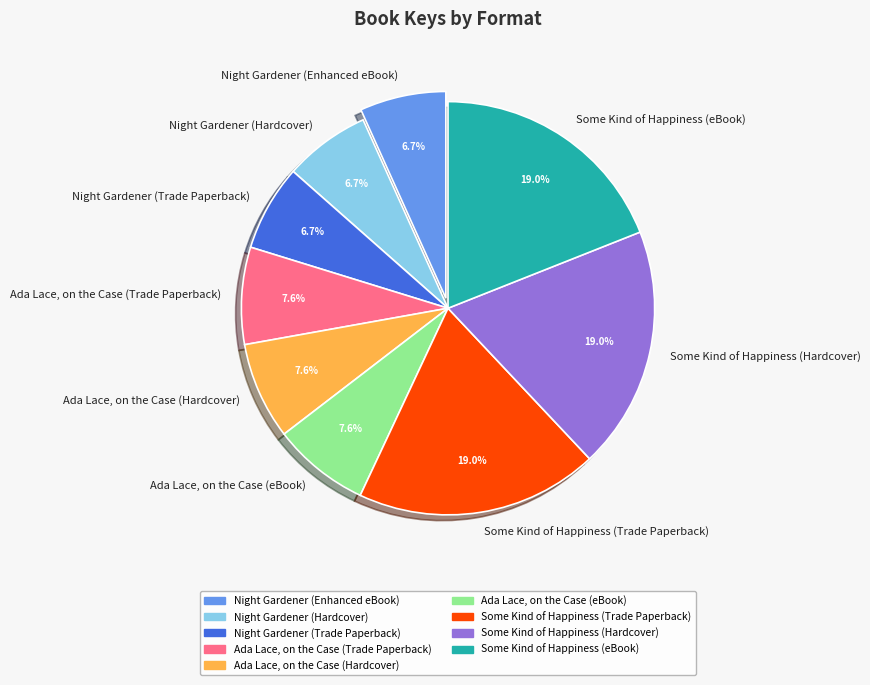

Is there any slice that represents more than half of the pie?

No